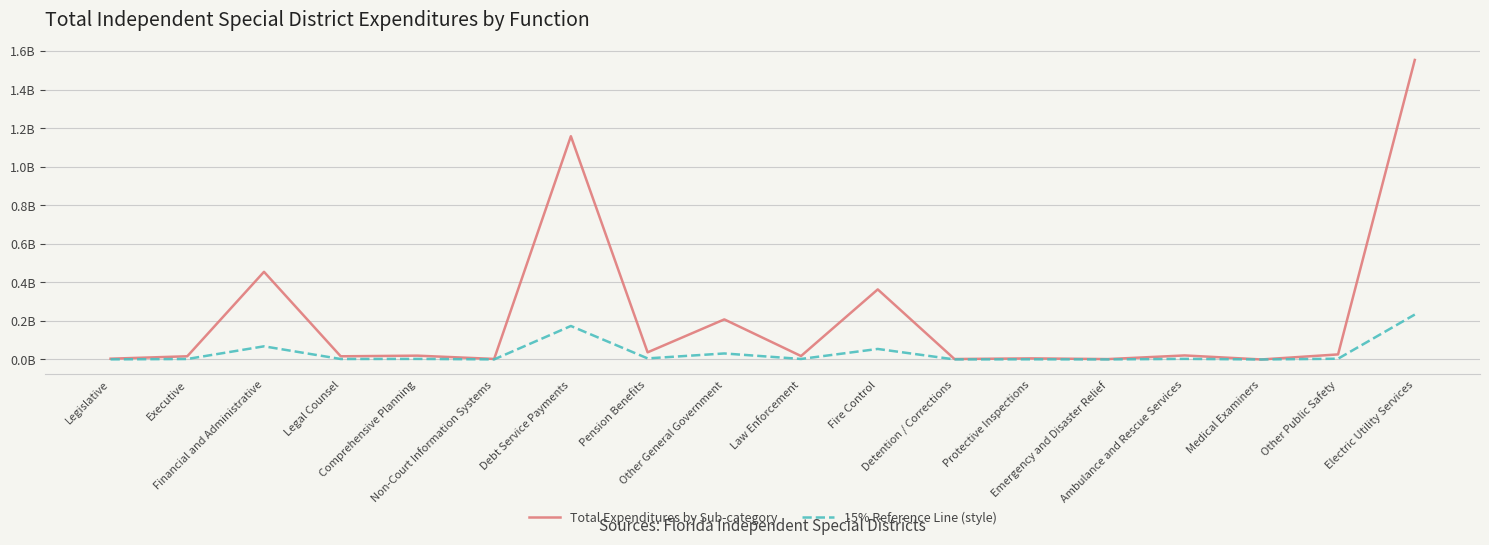

The Total Expenditures by Sub-category series shows 2039300.0 at Emergency and Disaster Relief. True or false?

True